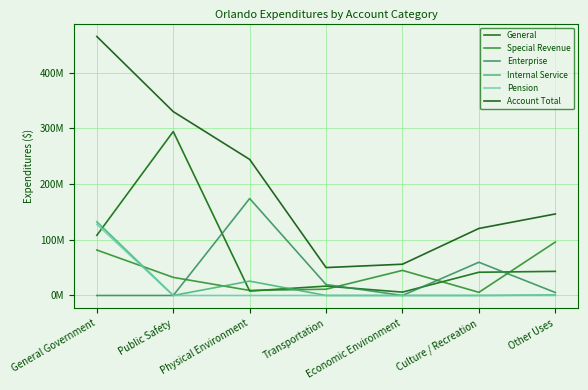

Is the value of Internal Service at Other Uses greater than the value of Account Total at Culture / Recreation?

No